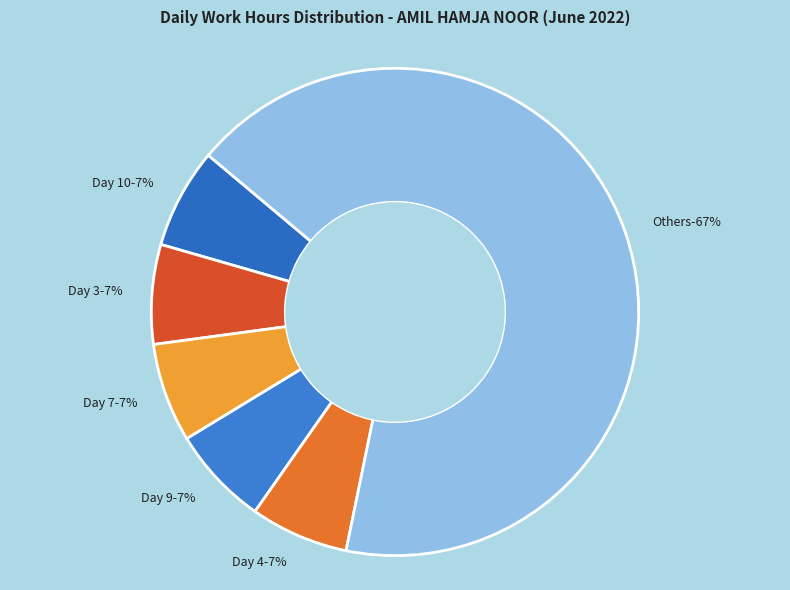

Approximately how many times larger is the value at Day 9 compared to Day 1?

1.0